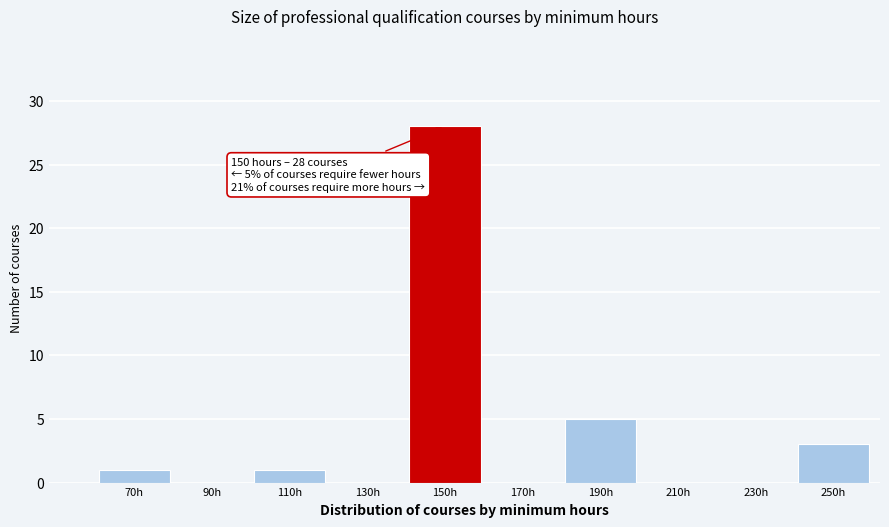

Reading left to right, list all the values displayed in this chart.

70h=1	90h=0	110h=1	130h=0	150h=28	170h=0	190h=5	210h=0	230h=0	250h=3